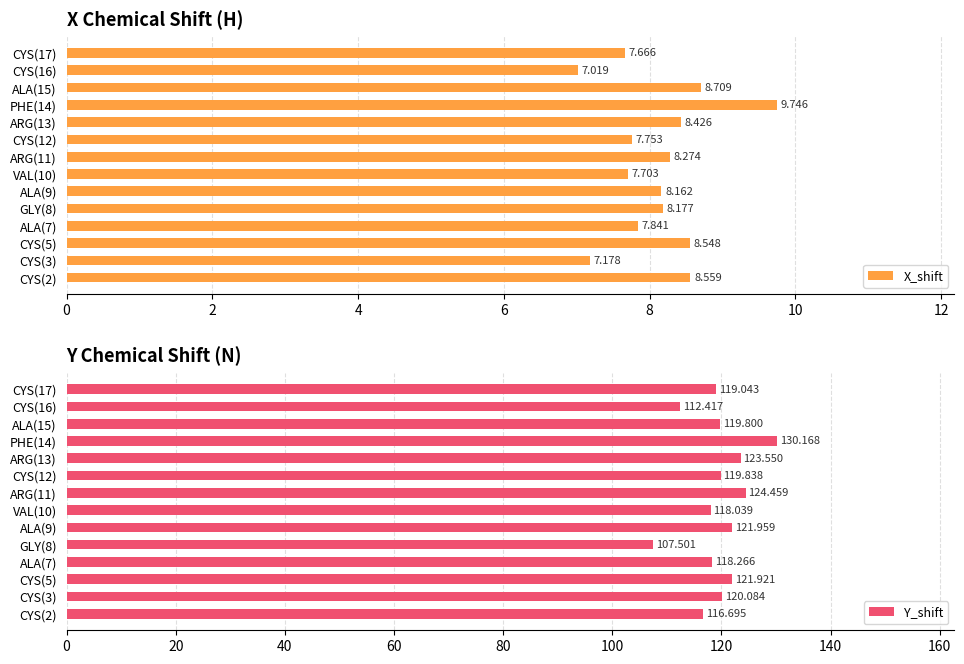

What is the maximum value for X_shift?

9.7